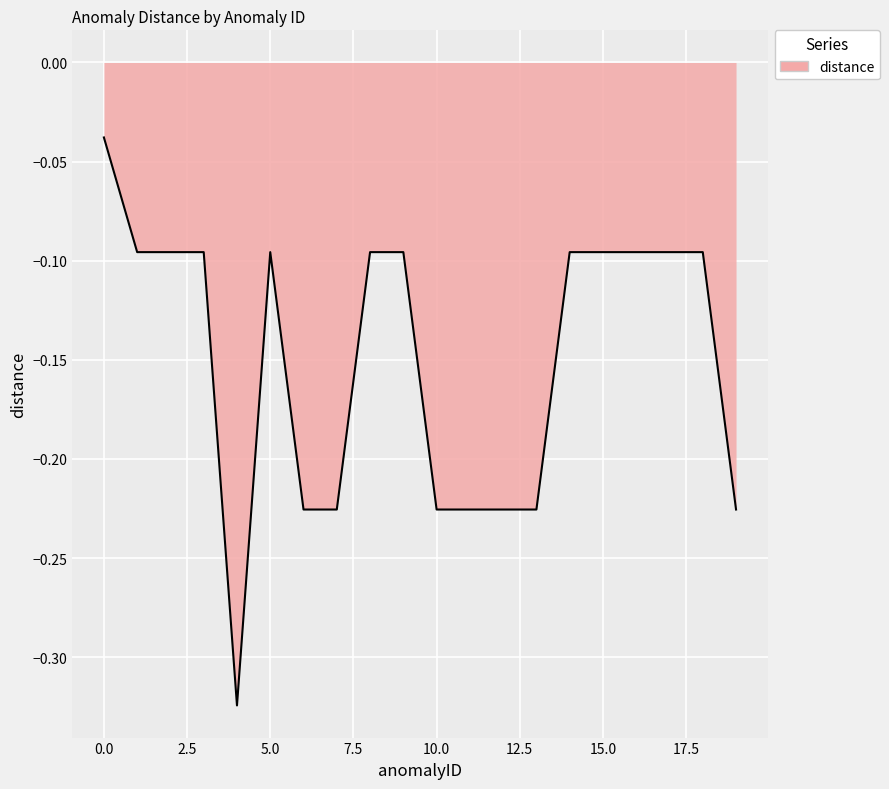

What is the difference between the maximum and minimum values?

0.3